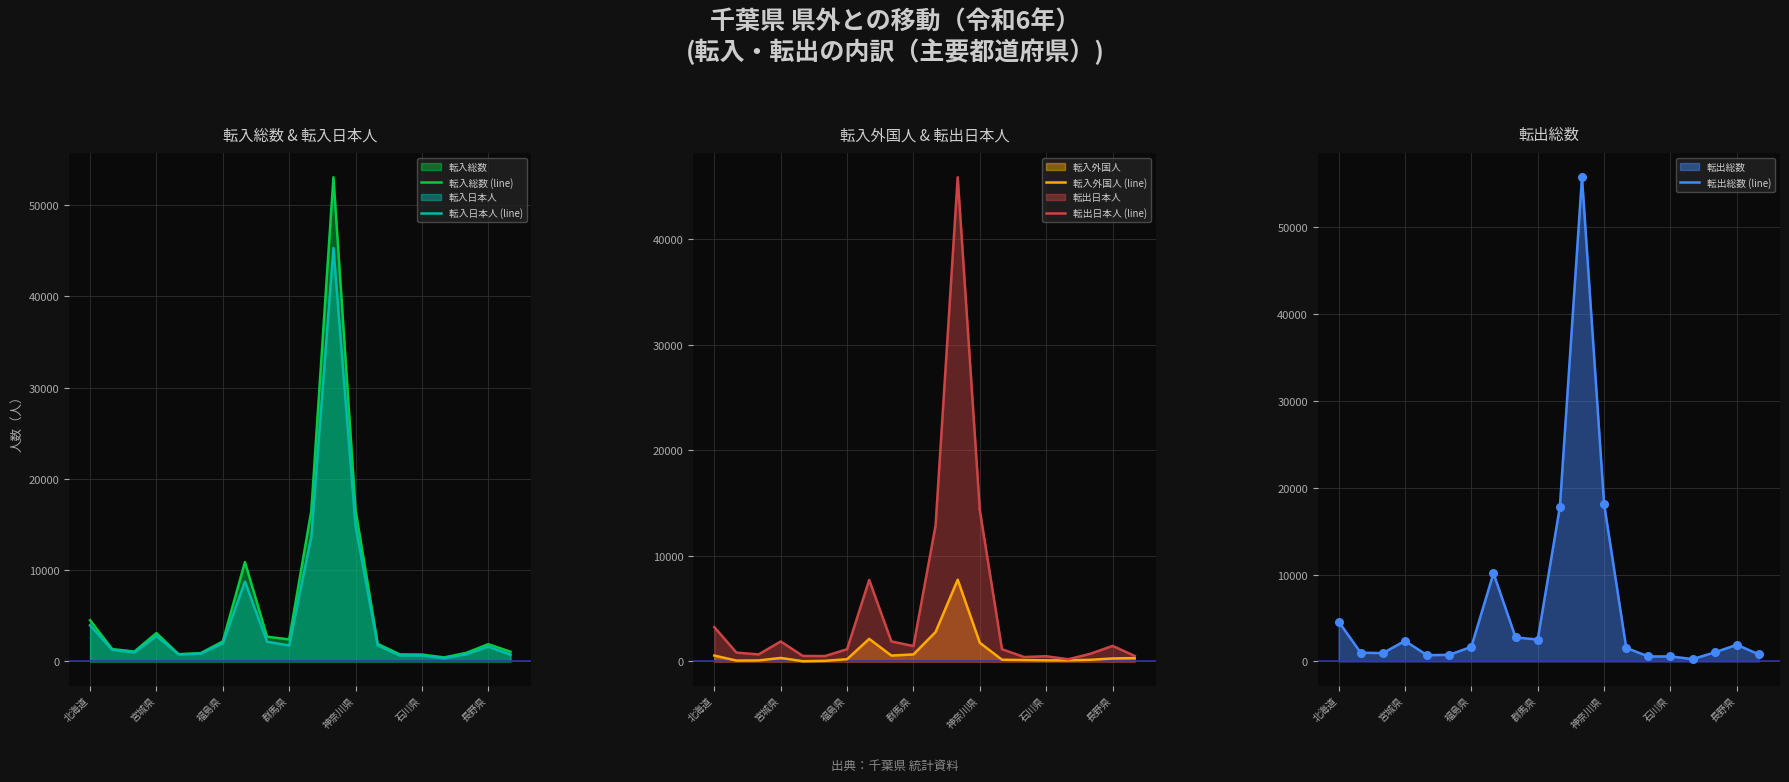

At which category is the sum across all series the highest?

11